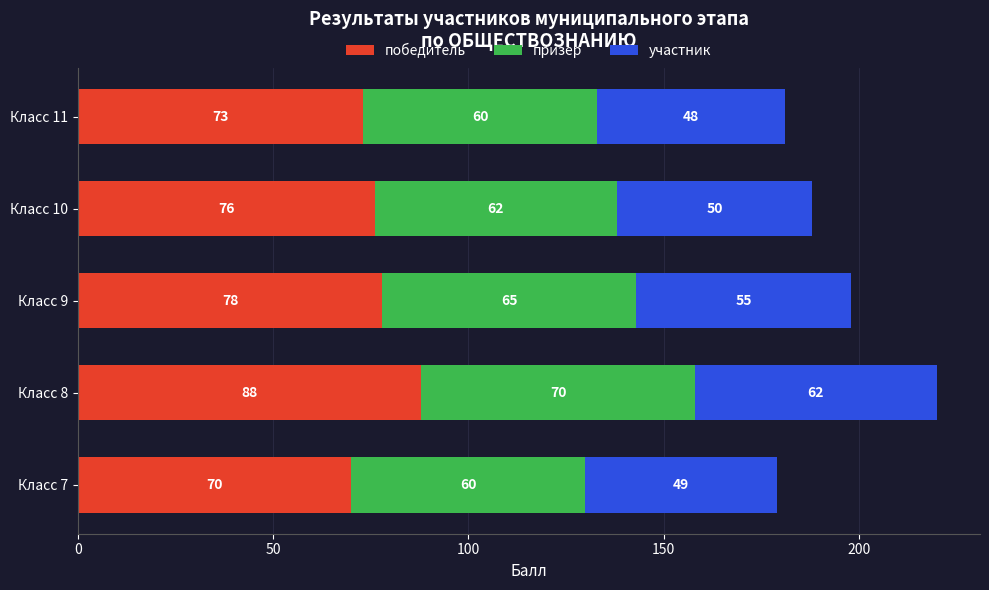

At which label does победитель reach its minimum?

Класс 7